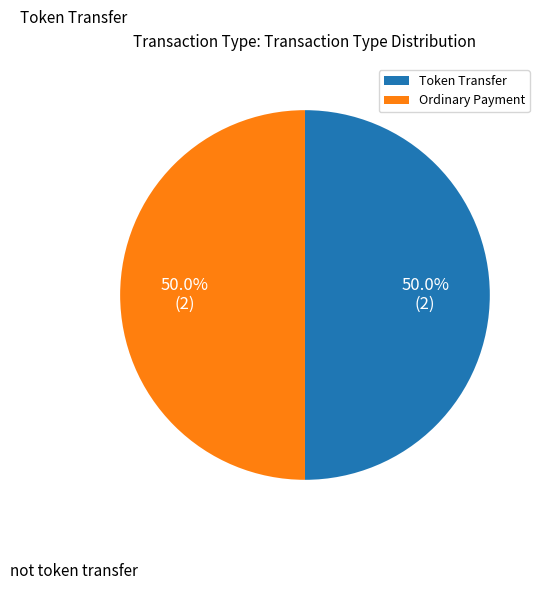

Approximately how many times larger is the value at Ordinary Payment compared to Token Transfer?

1.0